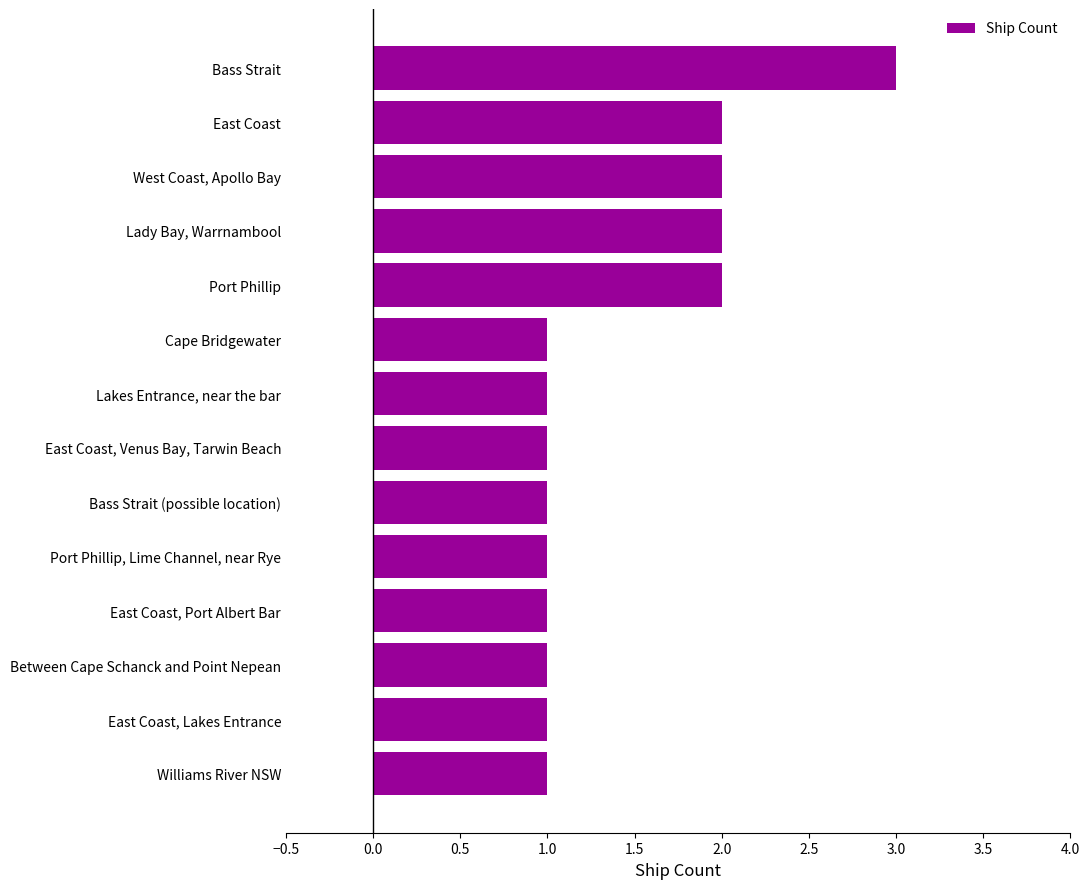

What is the maximum value shown in the chart?

3